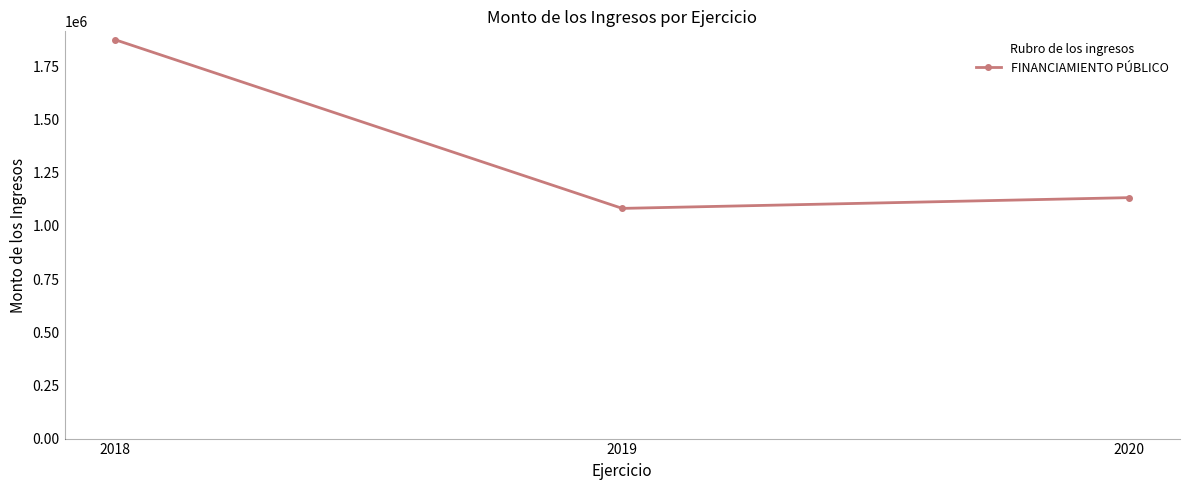

What is the smallest value displayed?

1081989.9